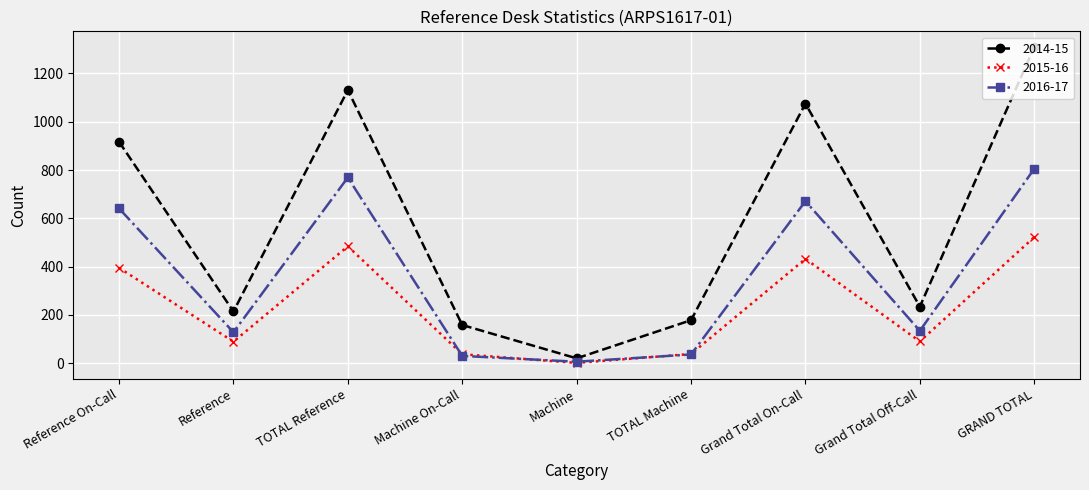

At which category does 2014-15 reach its first local valley?

Reference